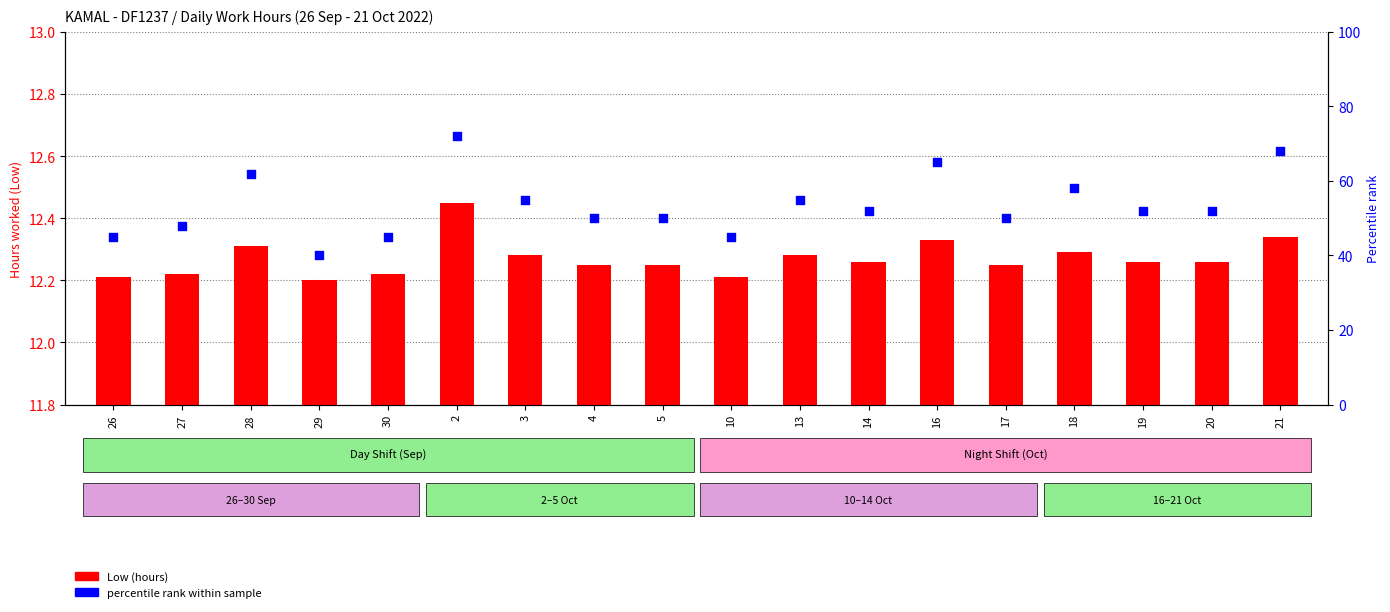

Which series has the widest spread of Y values?

percentile rank within sample